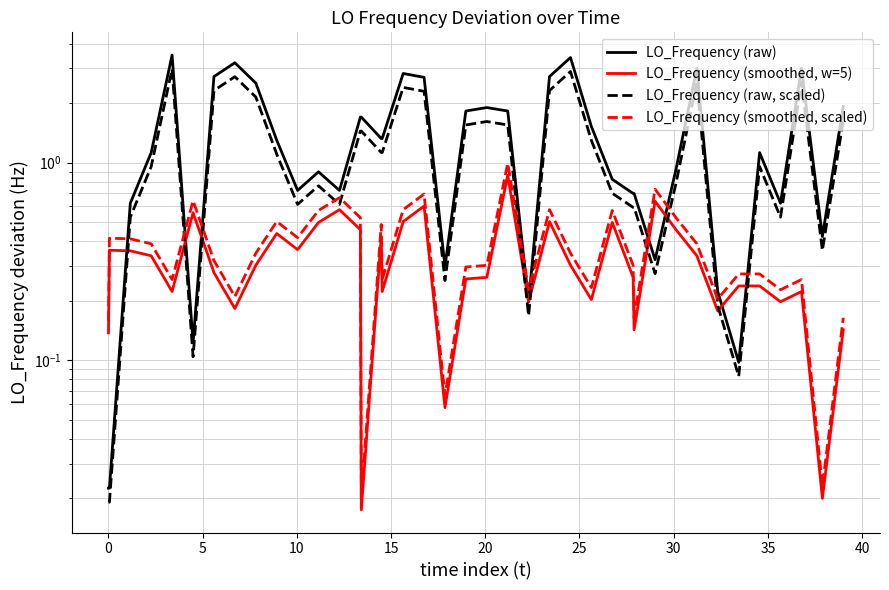

At how many categories does at least one series exceed 3?

3